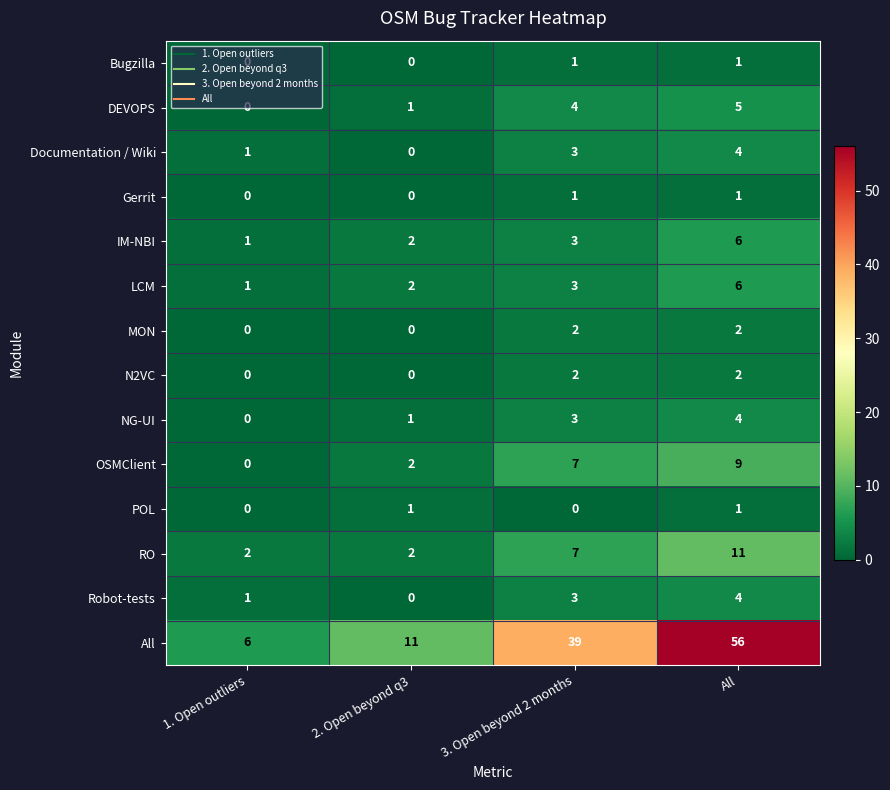

Count the IM-NBI values in the range 2 to 6.

3